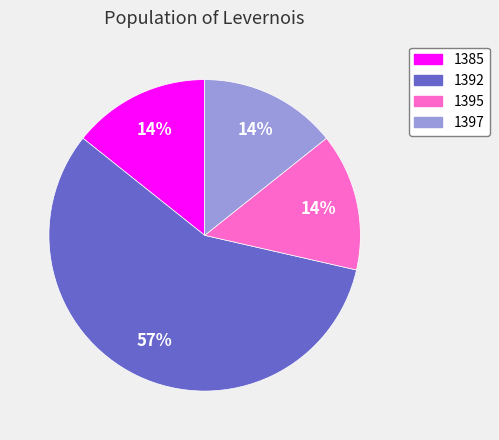

Which slice is the largest?

1392